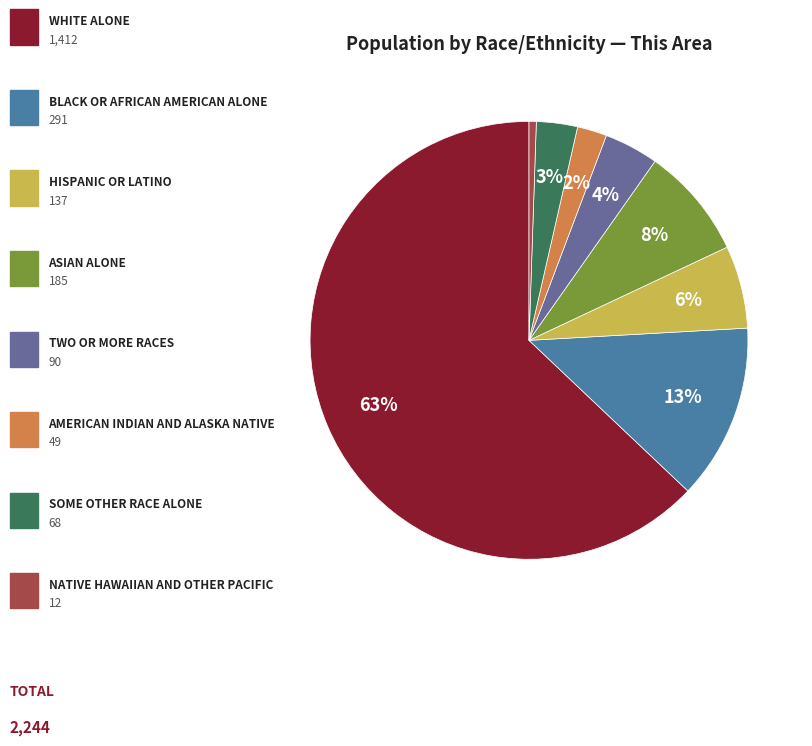

What is the largest slice in the pie chart?

White alone